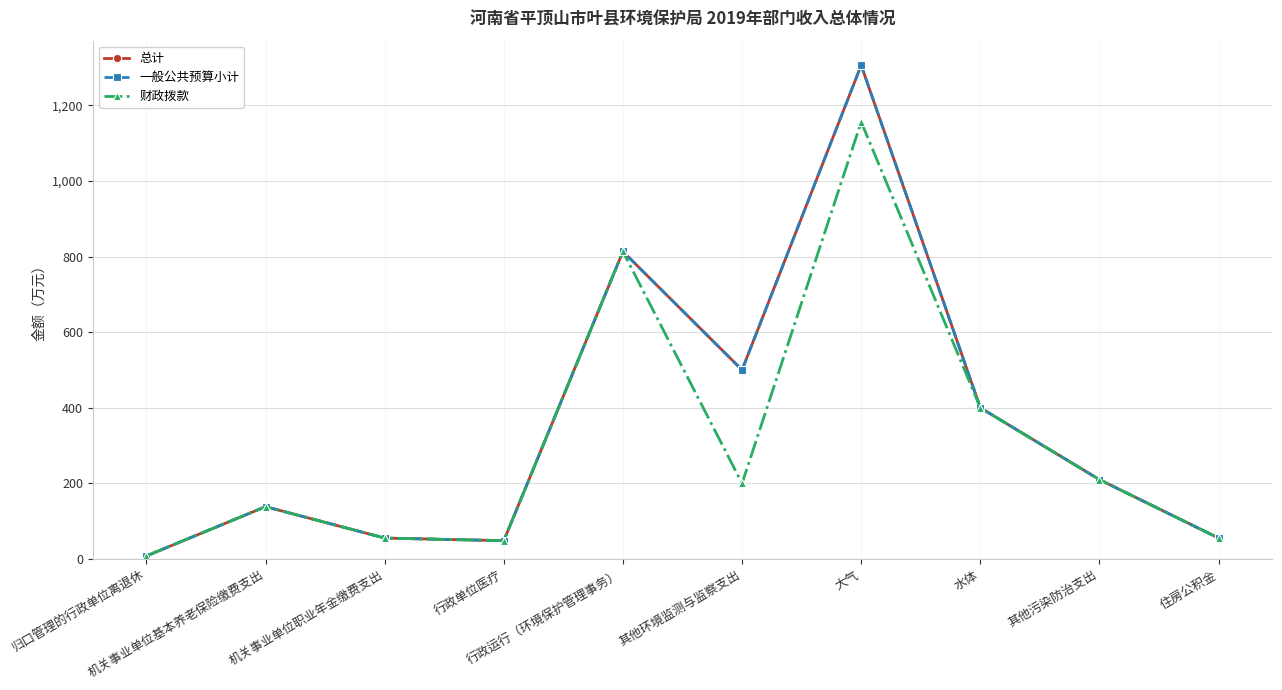

Where is the first local maximum for 财政拨款?

机关事业单位基本养老保险缴费支出